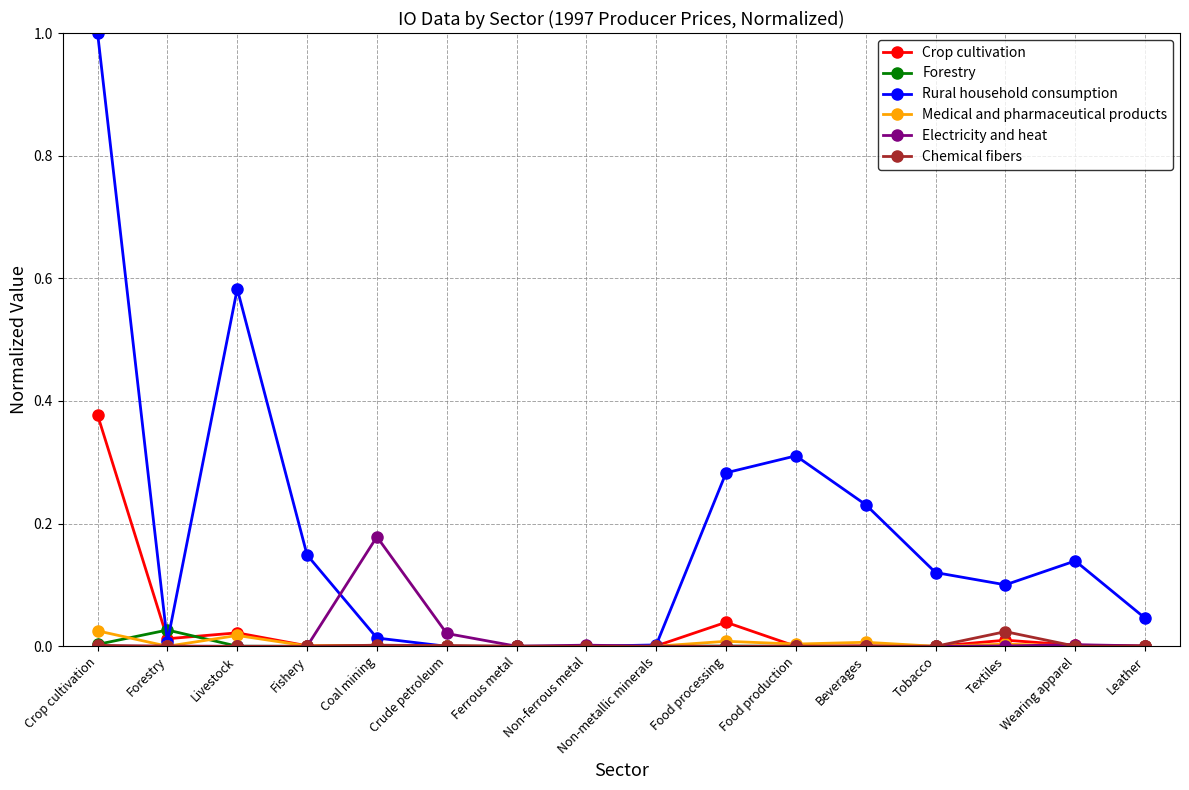

Which series has the widest spread of values?

Rural household consumption